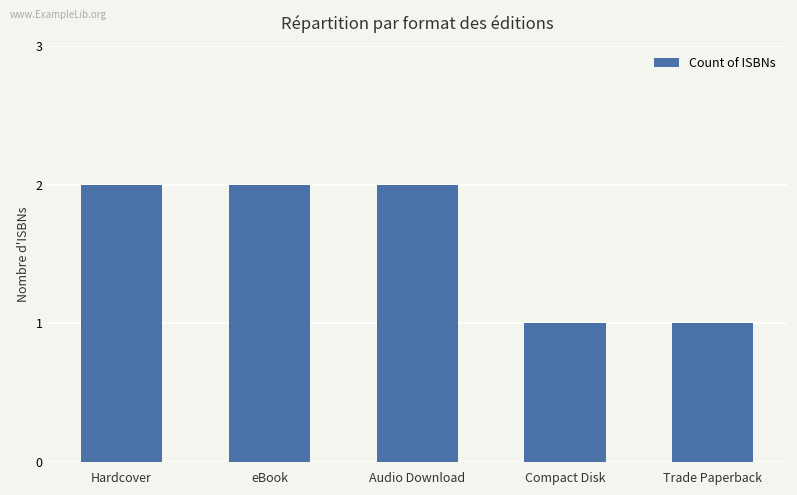

What is the minimum value shown in the chart?

1